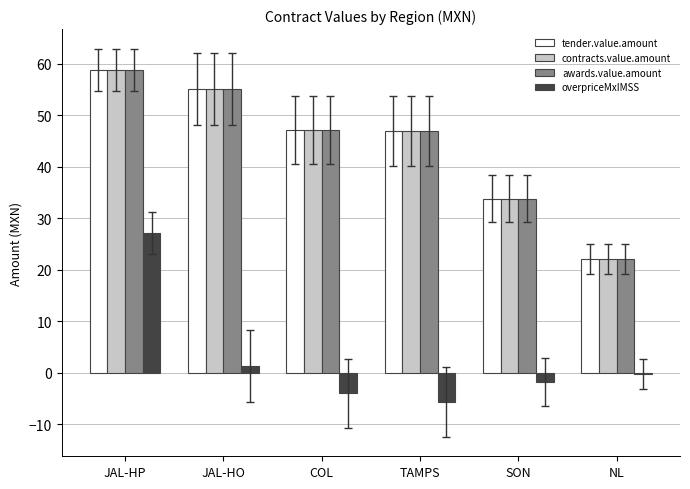

How many groups of bars are there?

6